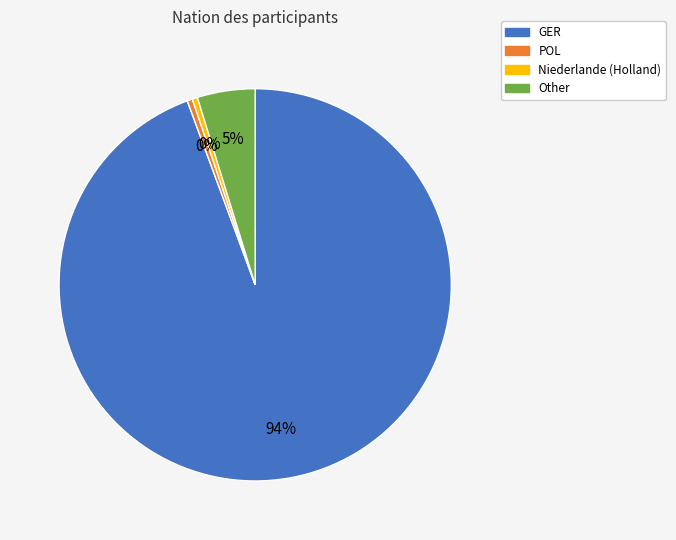

Is the sum of Niederlande (Holland) and Other greater than half?

No